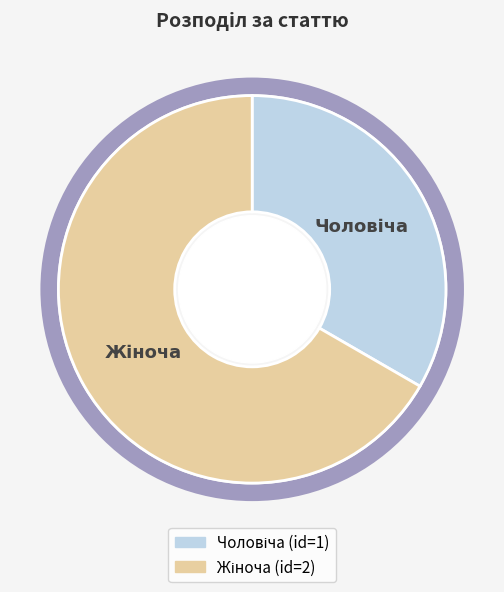

Is there a majority slice in this chart?

Yes